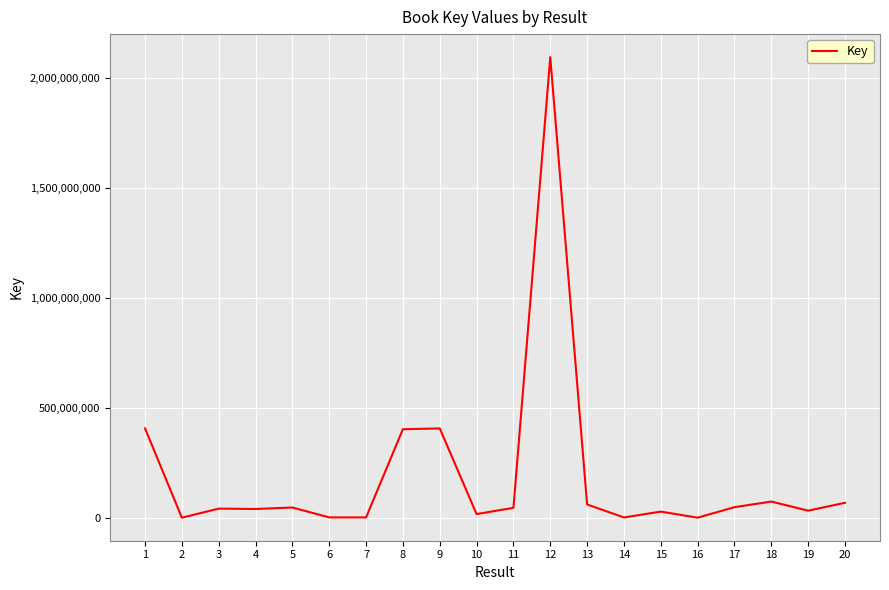

What is the greatest value displayed?

2093489168